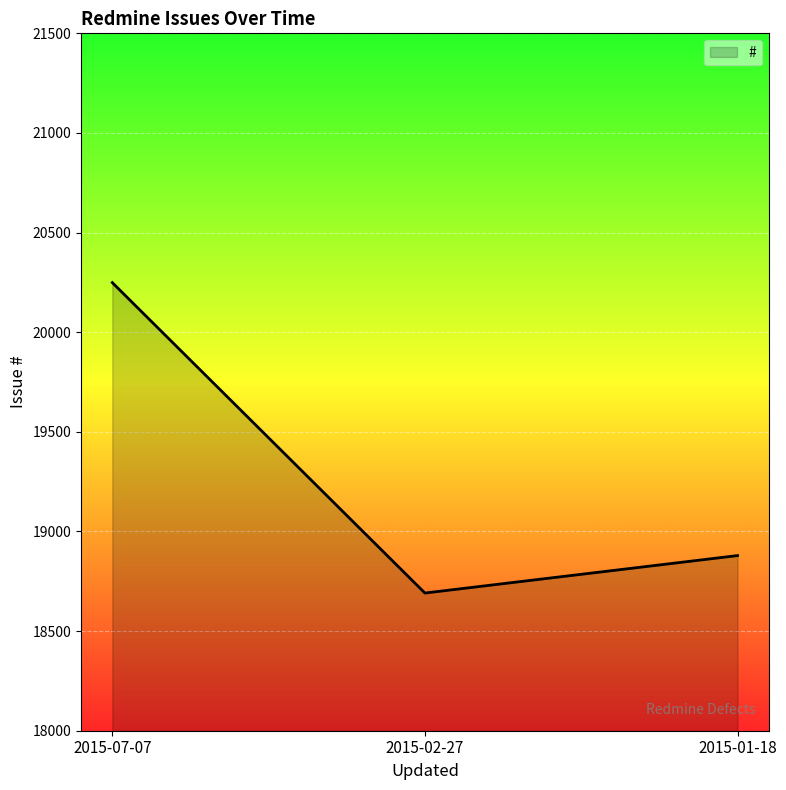

What is the minimum value shown in the chart?

18691